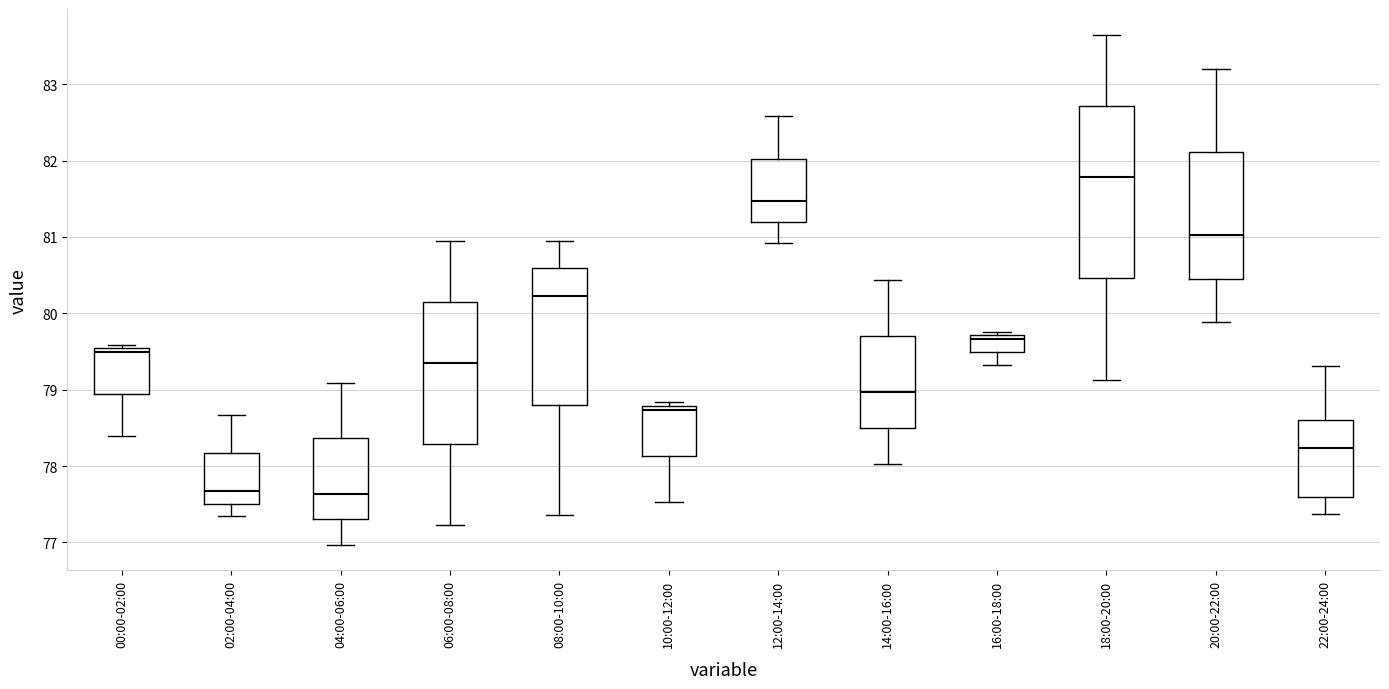

Reading left to right, read every box against the y-axis: the position of its median line, the range the box covers, and the ends of its whiskers. The values are not printed on the chart, so give them approximately, as read against the axis.

00:00-02:00: median 79.5 (just below the box's upper edge), box 78.9 to 79.5, whiskers 78.4 to 79.6
02:00-04:00: median 77.7, box 77.5 to 78.2, whiskers 77.4 to 78.7
04:00-06:00: median 77.6, box 77.3 to 78.4, whiskers 77.0 to 79.1
06:00-08:00: median 79.4, box 78.3 to 80.2, whiskers 77.2 to 81.0
08:00-10:00: median 80.2, box 78.8 to 80.6, whiskers 77.4 to 81.0
10:00-12:00: median 78.7, box 78.1 to 78.8, whiskers 77.5 to 78.8 (just above the box's upper edge)
12:00-14:00: median 81.5, box 81.2 to 82.0, whiskers 80.9 to 82.6
14:00-16:00: median 79.0, box 78.5 to 79.7, whiskers 78.0 to 80.4
16:00-18:00: median 79.7 (just below the box's upper edge), box 79.5 to 79.7, whiskers 79.3 to 79.8
18:00-20:00: median 81.8, box 80.5 to 82.7, whiskers 79.1 to 83.7
20:00-22:00: median 81.0, box 80.5 to 82.1, whiskers 79.9 to 83.2
22:00-24:00: median 78.2, box 77.6 to 78.6, whiskers 77.4 to 79.3